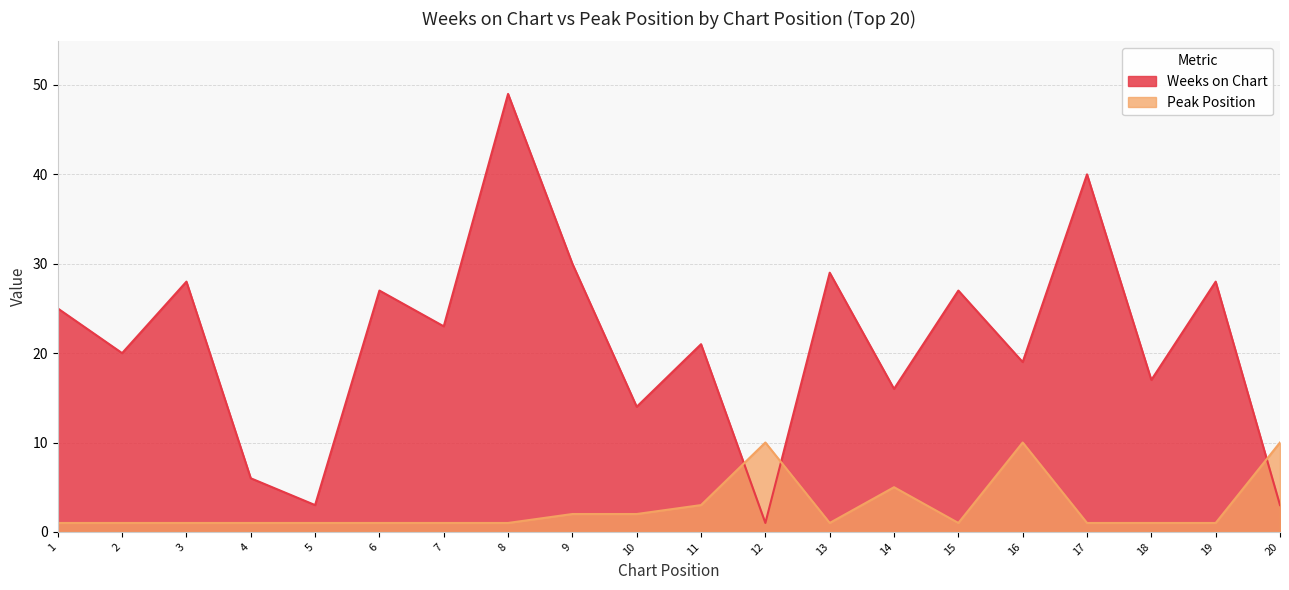

Which series has the largest range (max minus min)?

Weeks on Chart